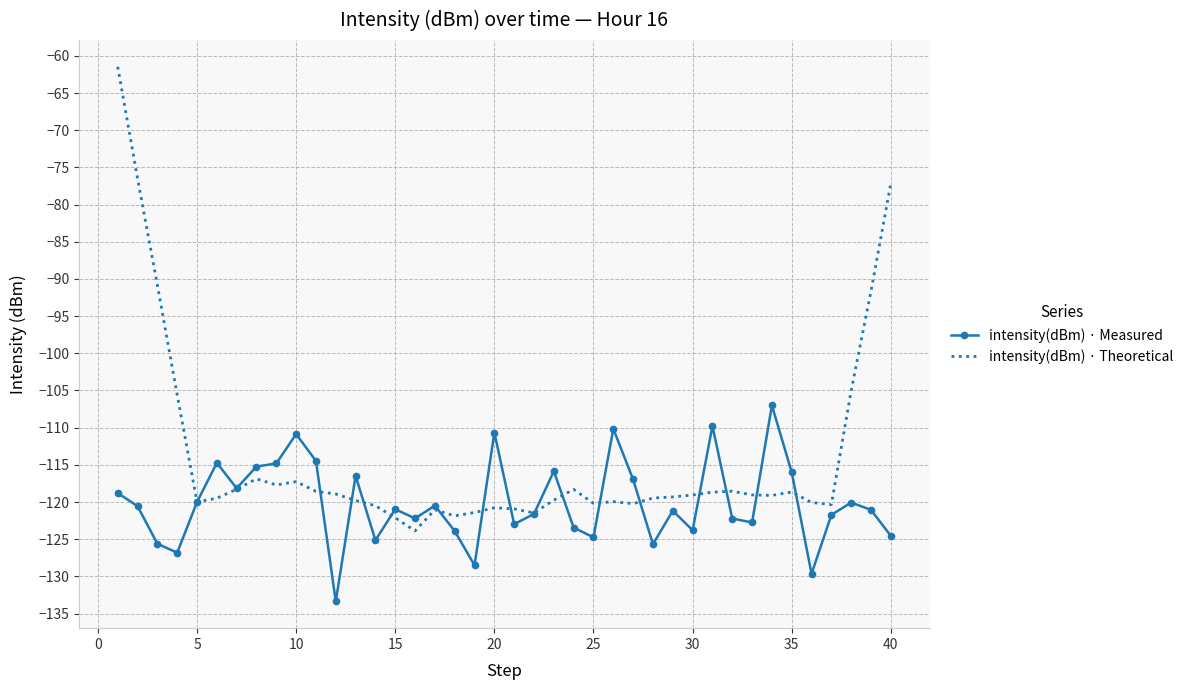

What is the difference between the second highest and second lowest values in the intensity(dBm) · Theoretical series?

45.7